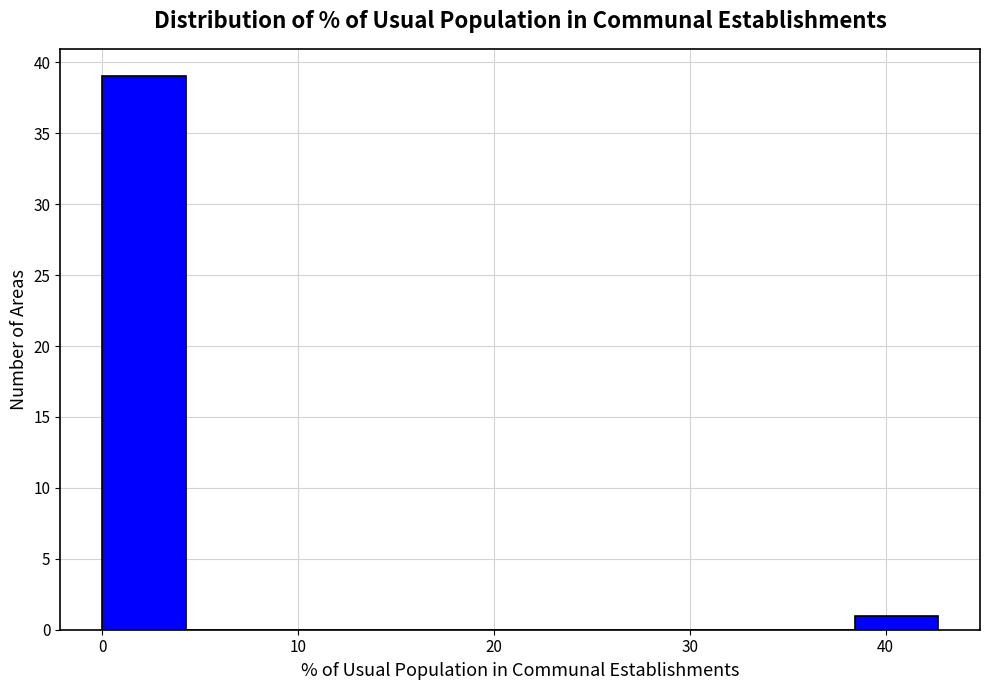

Reading left to right, transcribe this chart: for each bar, give the range it covers on the x-axis and its height. Neither the bar edges nor the heights are printed on the chart, so give them approximately, as read against the axes.

0 to 4: 39
4 to 9: 0
9 to 13: 0
13 to 17: 0
17 to 21: 0
21 to 26: 0
26 to 30: 0
30 to 34: 0
34 to 38: 0
38 to 43: 1